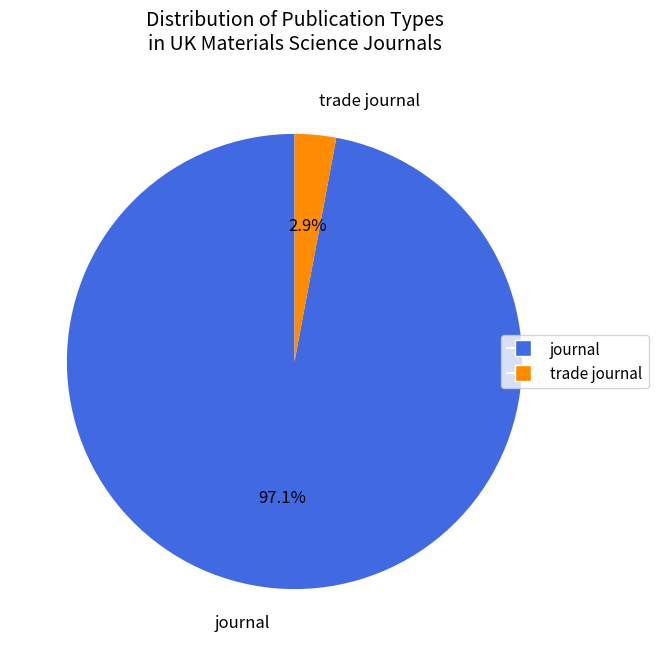

Combined, what portion of the pie is trade journal and journal?

100.0%